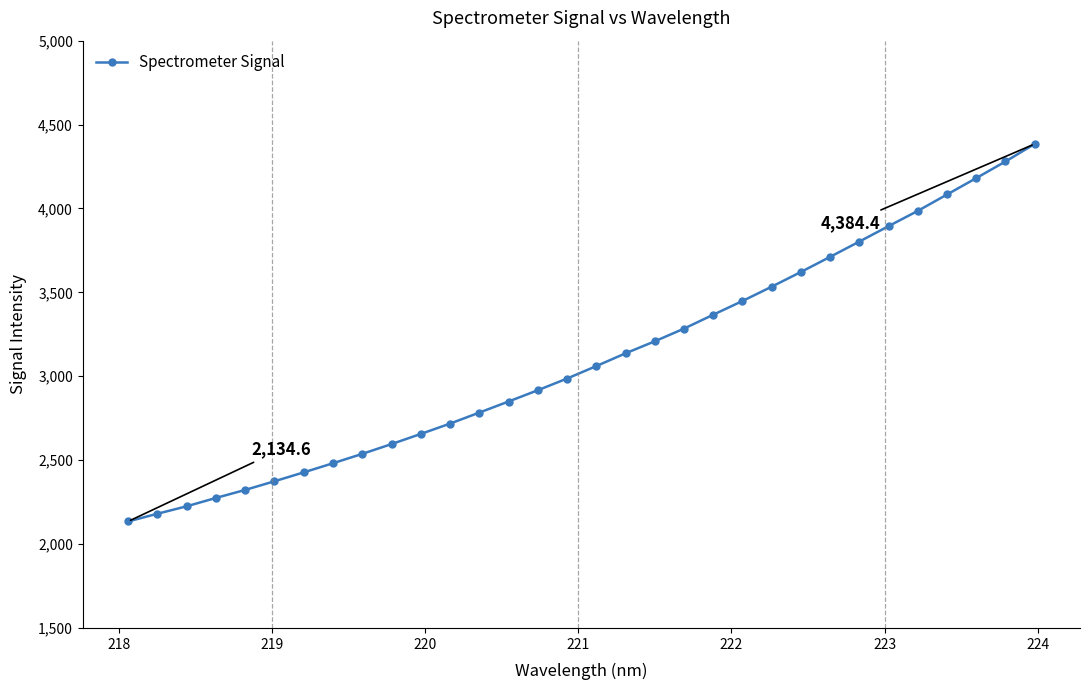

What is the value of the 3rd point from the left?

2224.9